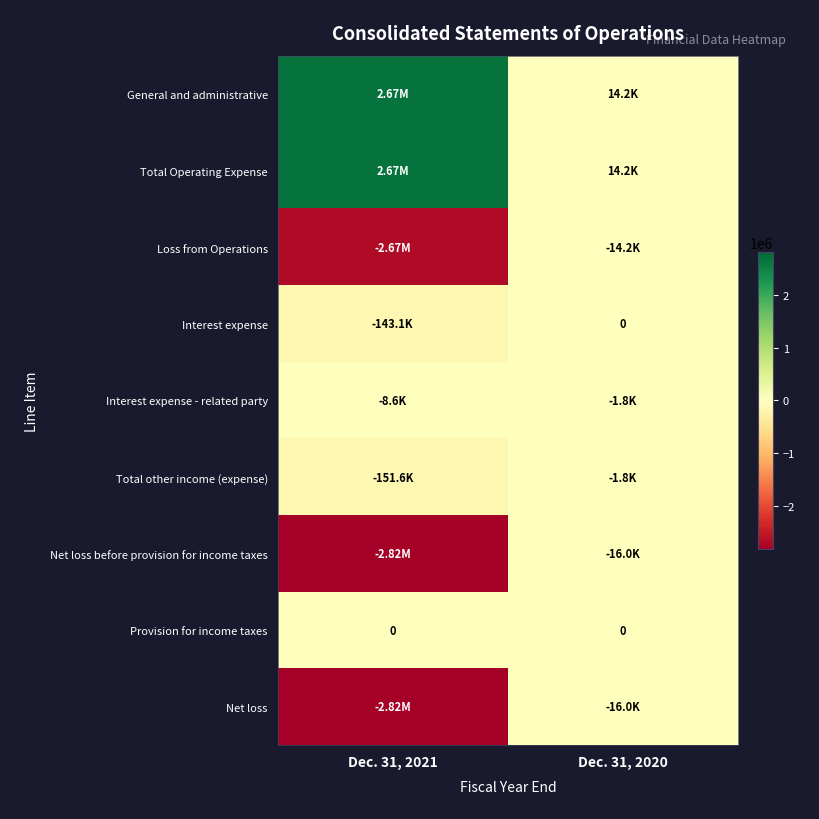

What is the difference between the maximum and minimum values in the Net loss before provision for income taxes series?

2804701